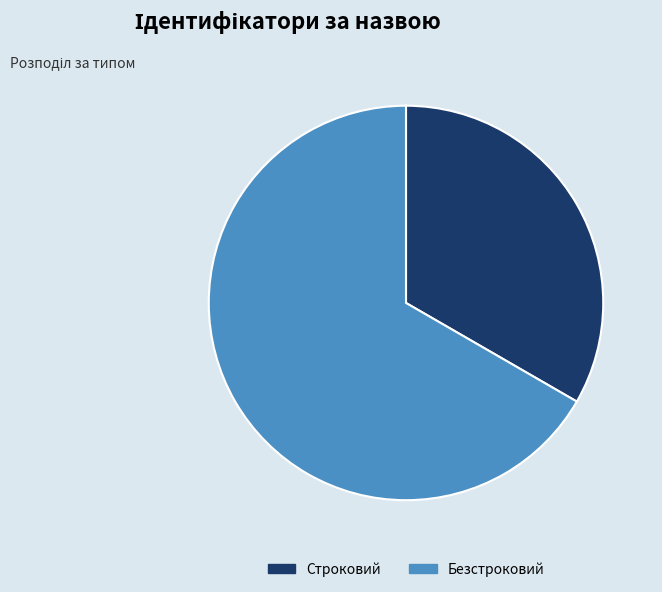

Rank the categories by value from lowest to highest.

Строковий, Безстроковий